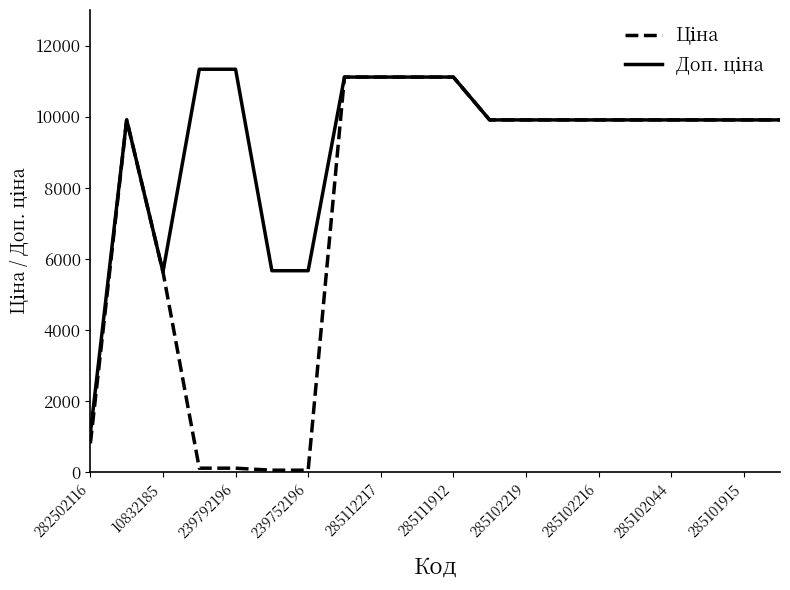

What is the maximum value shown in the chart?

11334.0